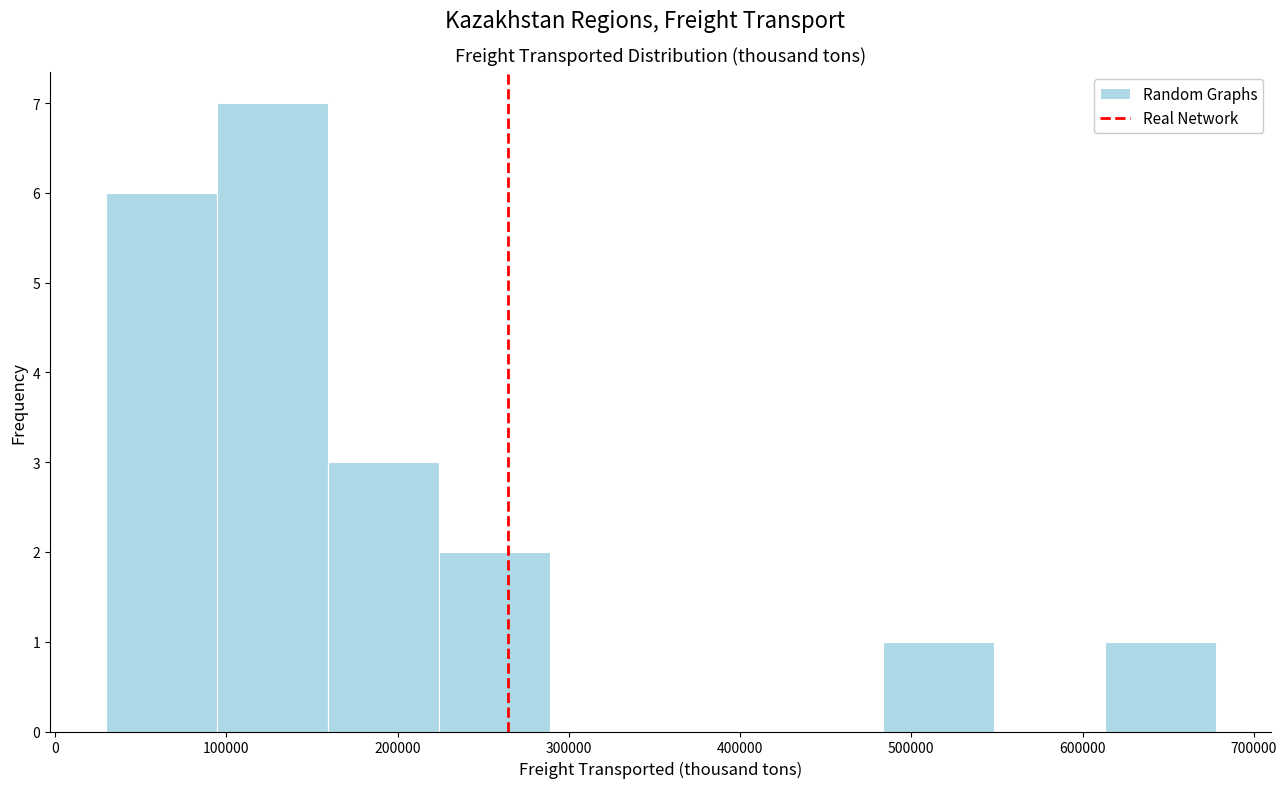

Reading left to right, list every bar in this chart as the range it spans on the x-axis followed by its height. Neither the bar edges nor the heights are printed on the chart, so give them approximately, as read against the axes.

30000 to 90000: 6
90000 to 160000: 7
160000 to 220000: 3
220000 to 290000: 2
290000 to 350000: 0
350000 to 420000: 0
420000 to 480000: 0
480000 to 550000: 1
550000 to 610000: 0
610000 to 680000: 1